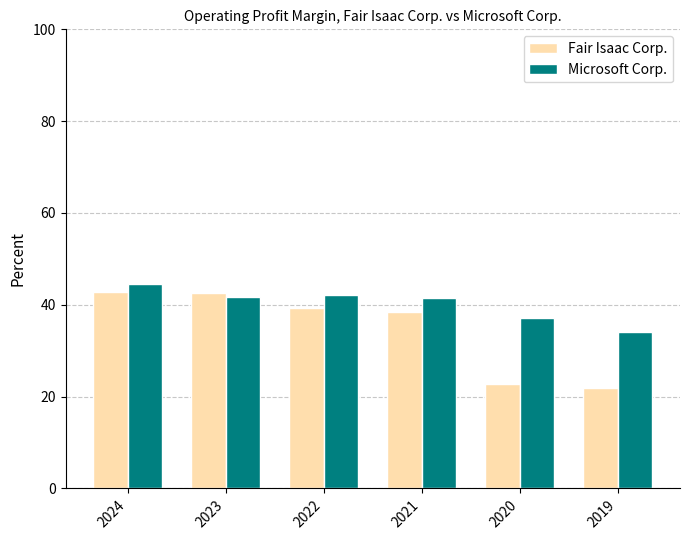

What is the difference between the maximum and minimum values in the Microsoft Corp. series?

10.5